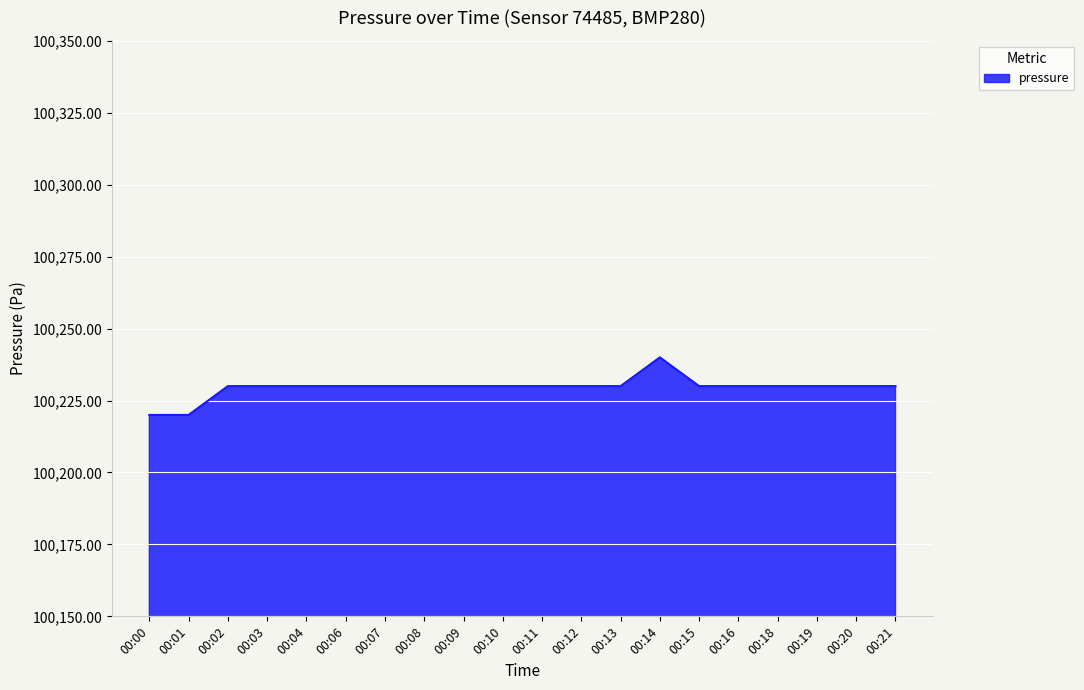

At which category does the chart reach its peak across all series?

00:14